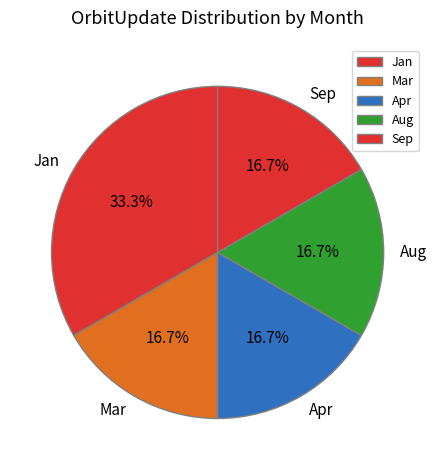

What is the ratio of the value at Jan to the value at Mar?

2.0